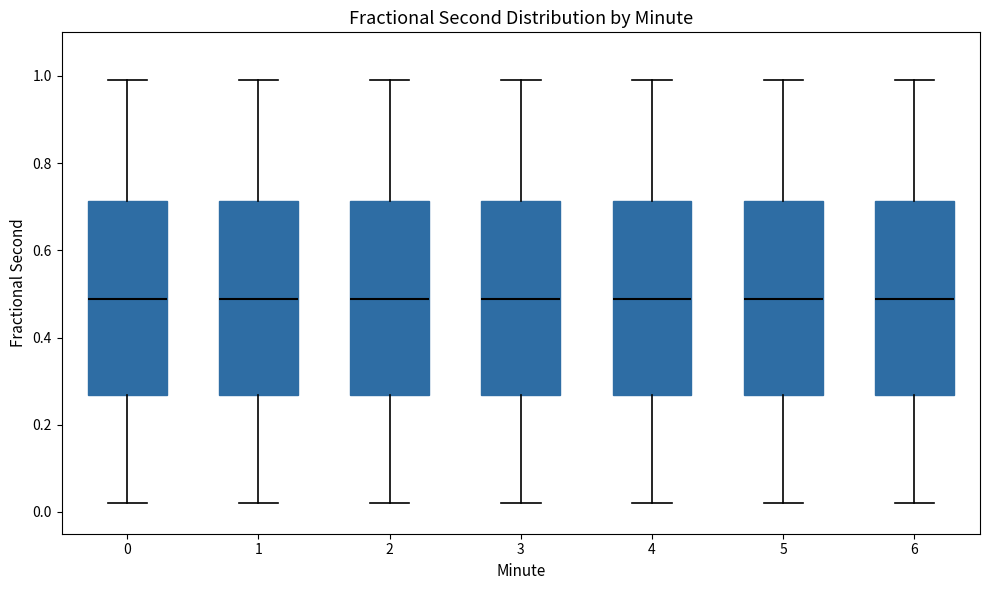

Reading left to right, read every box against the y-axis: the position of its median line, the range the box covers, and the ends of its whiskers. The values are not printed on the chart, so give them approximately, as read against the axis.

0: median 0.48, box 0.26 to 0.72, whiskers 0.02 to 1.00
1: median 0.48, box 0.26 to 0.72, whiskers 0.02 to 1.00
2: median 0.48, box 0.26 to 0.72, whiskers 0.02 to 1.00
3: median 0.48, box 0.26 to 0.72, whiskers 0.02 to 1.00
4: median 0.48, box 0.26 to 0.72, whiskers 0.02 to 1.00
5: median 0.48, box 0.26 to 0.72, whiskers 0.02 to 1.00
6: median 0.48, box 0.26 to 0.72, whiskers 0.02 to 1.00